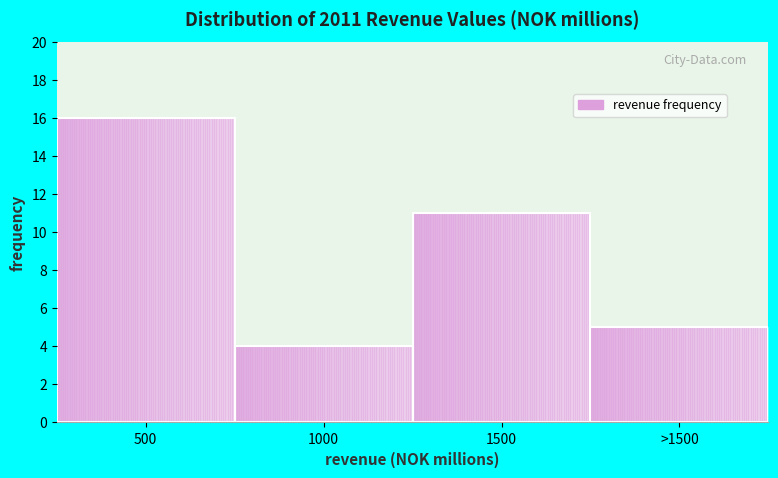

Reading right to left, list all the values displayed in this chart.

>1500=5	1500=11	1000=4	500=16